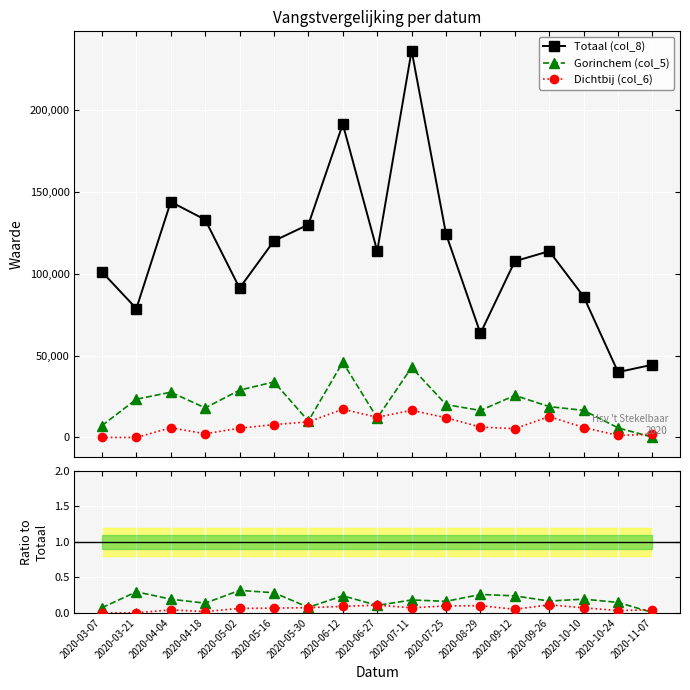

Between which two adjacent categories do Dichtbij (col_6) and Gorinchem (col_5) first intersect?

2020-06-12 and 2020-06-27